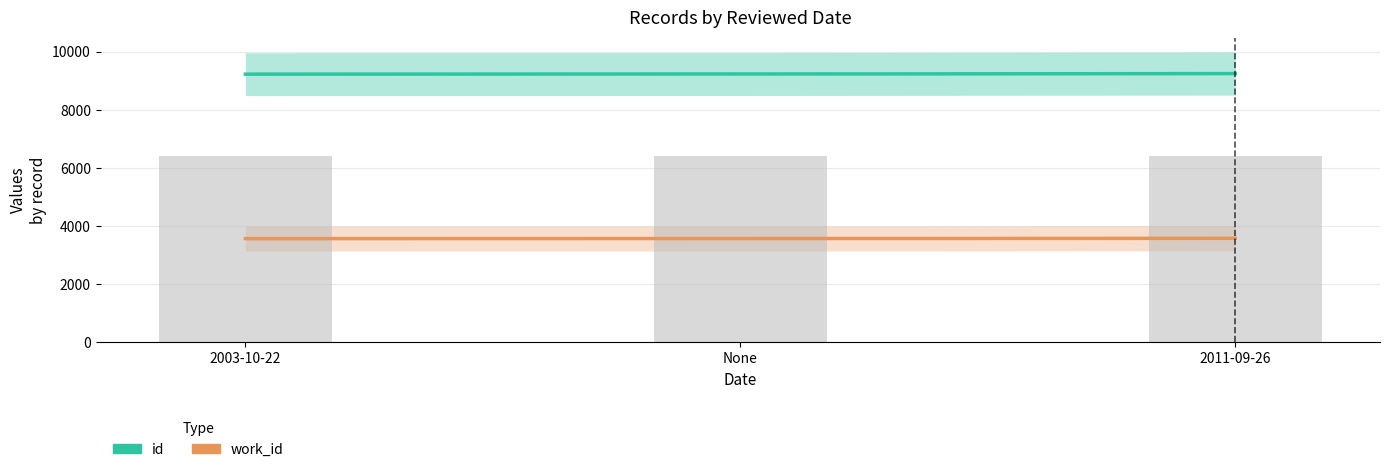

Reading right to left, list all the values displayed in this chart.

6408.5	6395.5	6394.0